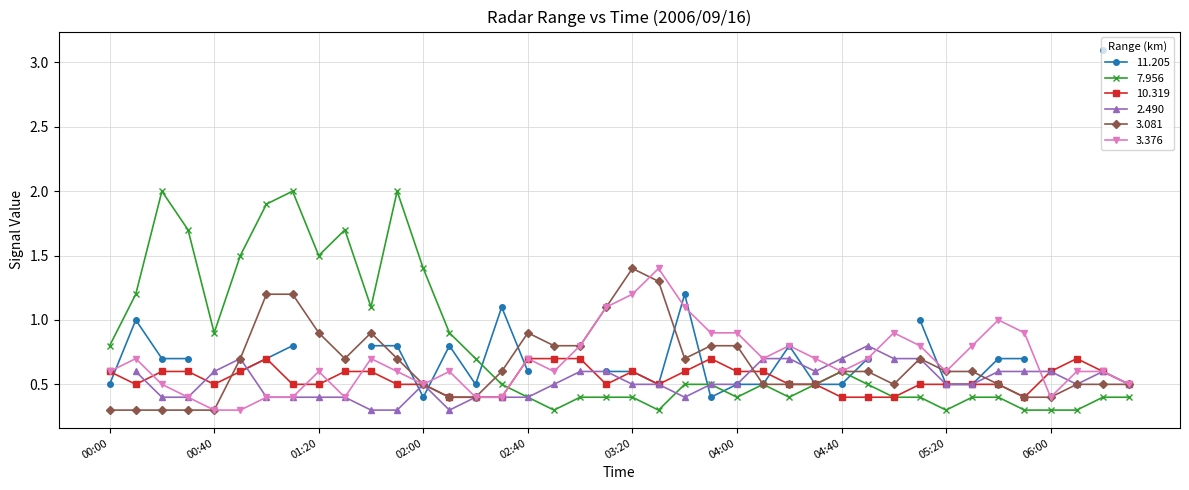

What is the highest value of the 3.376 series?

1.4